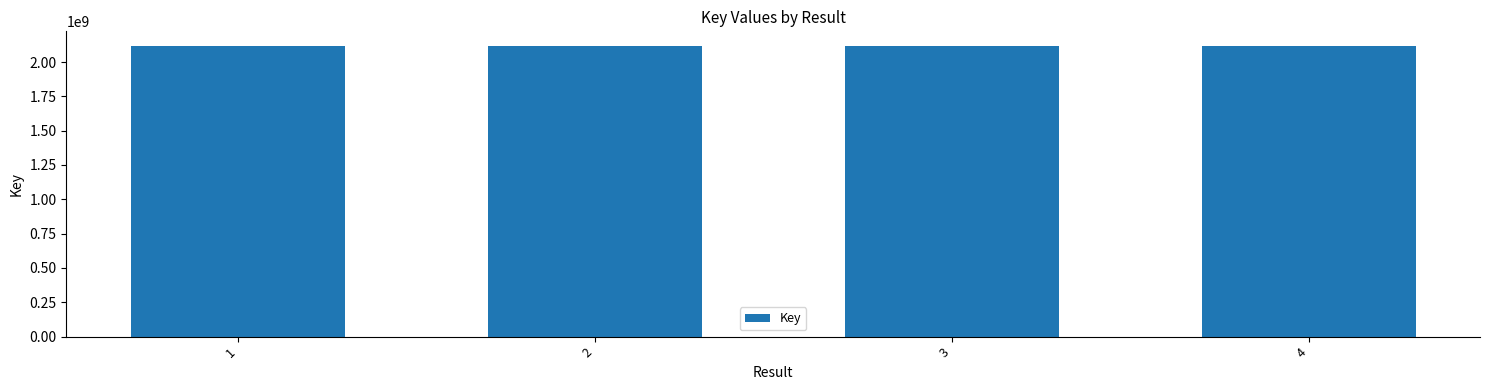

The value at 2 is 2117885084. True or false?

True